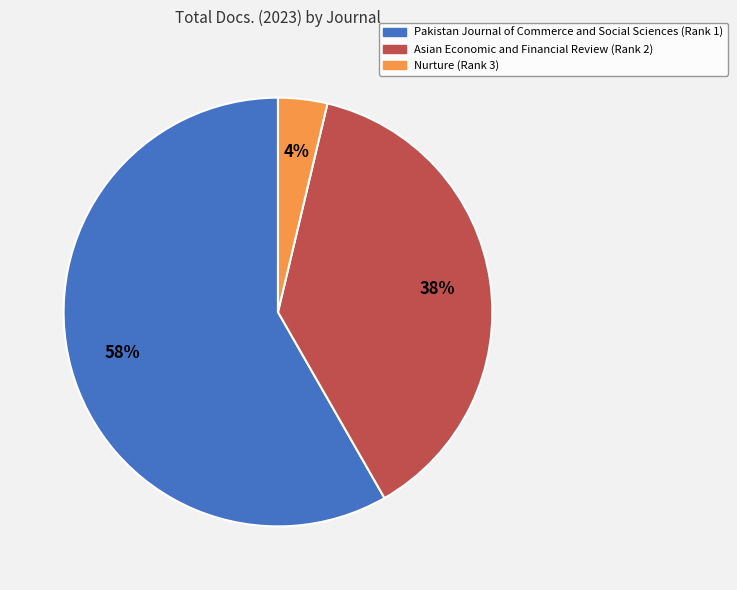

The Pakistan Journal of Commerce and Social Sciences (Rank 1) slice represents 64% of the pie. True or false?

False